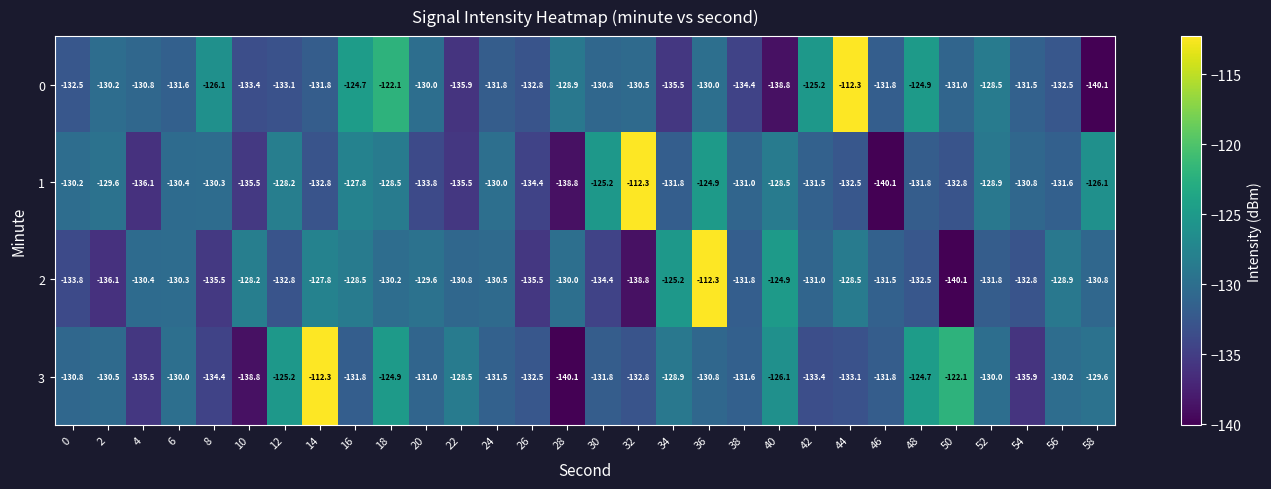

What is the difference between the maximum and minimum values in the 3 series?

27.8